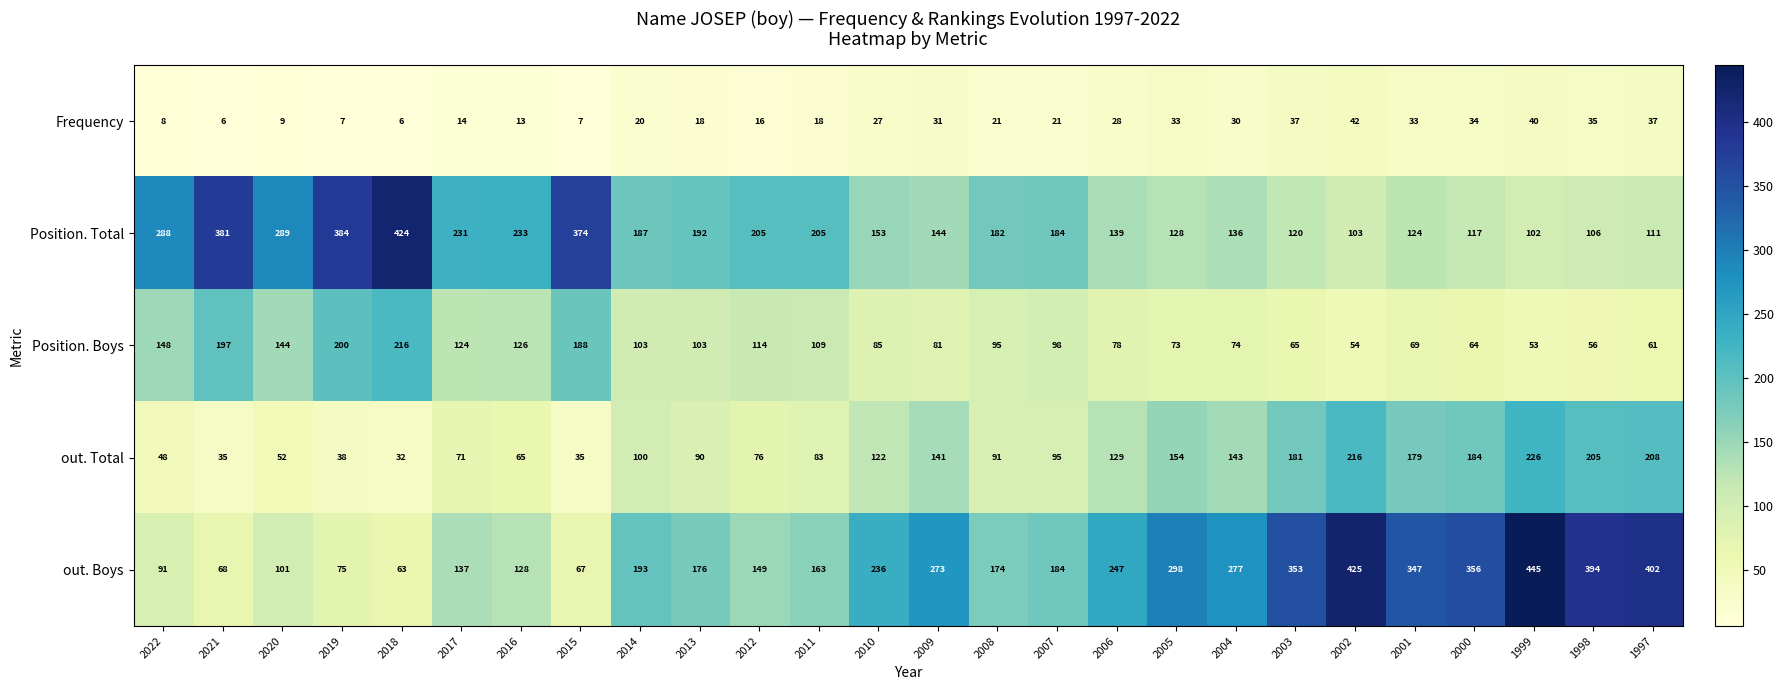

At which label is out. Boys closest to 254?

2006